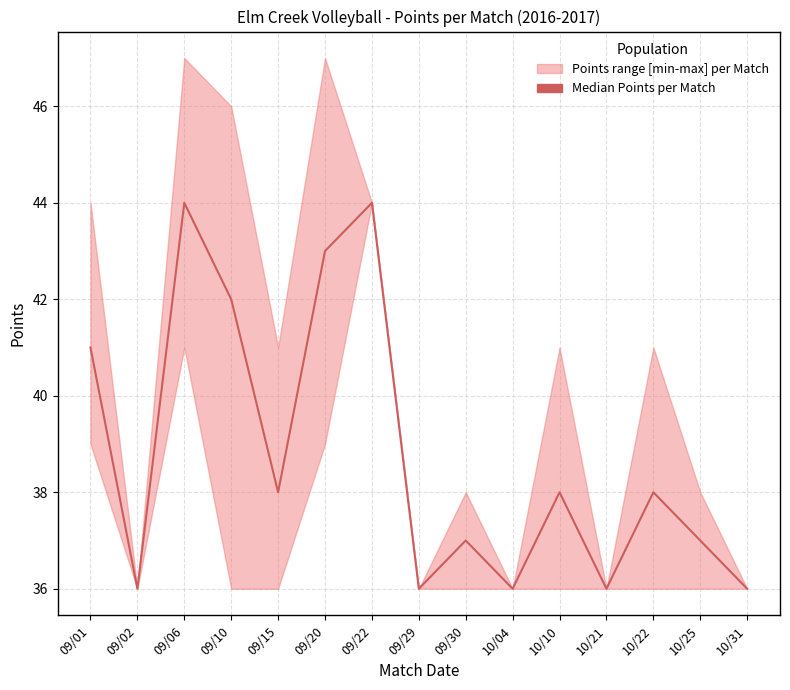

How many values exceed 38?

5